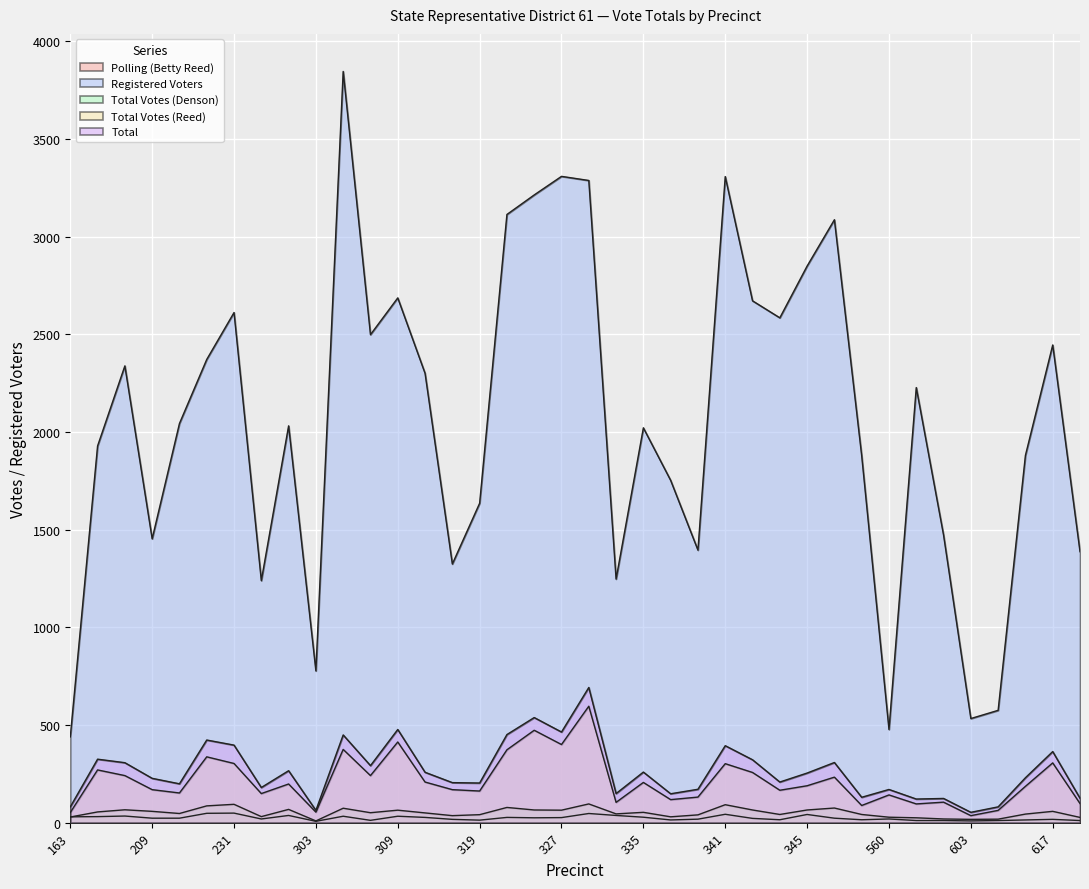

What are all the series names shown in the legend?

Polling (Betty Reed), Registered Voters, Total Votes (Denson), Total Votes (Reed), Total